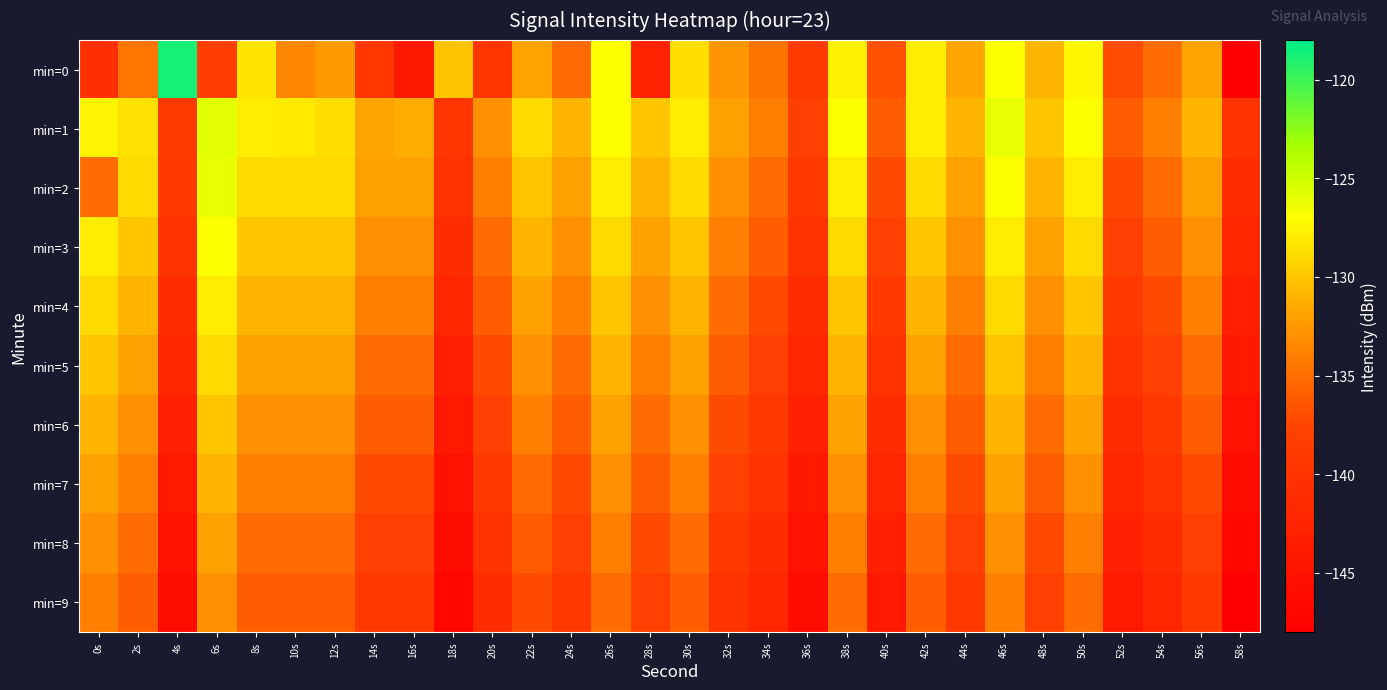

Which series has the largest total across all categories?

min=1